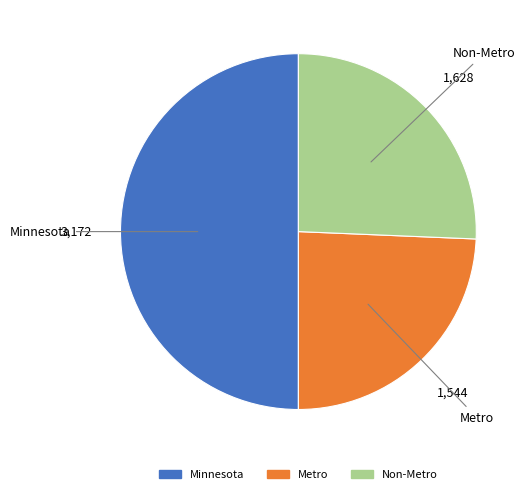

Count the number of slices in the pie.

3